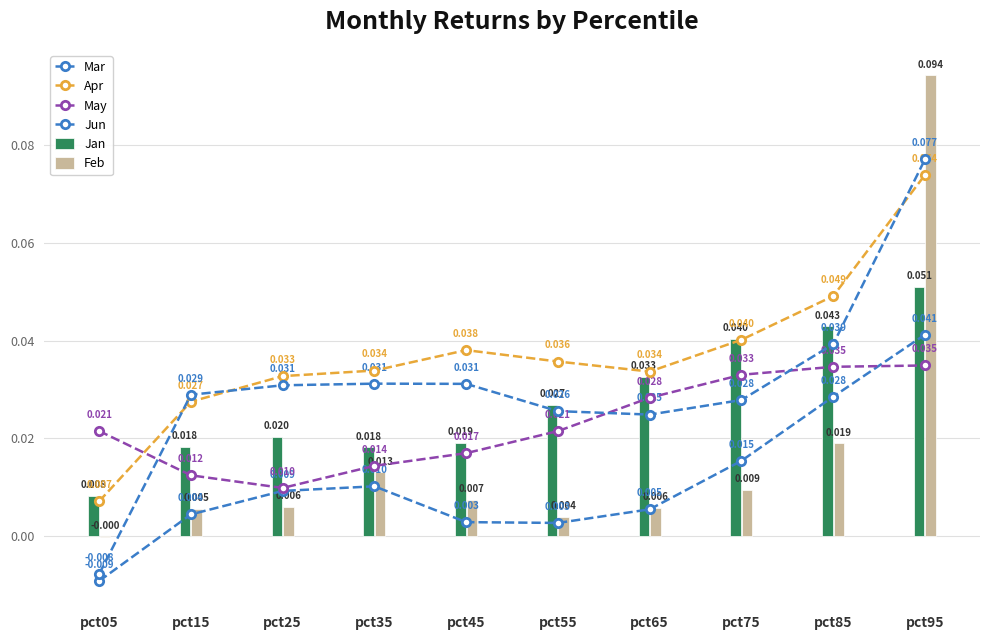

Reading right to left, extract all data points from this chart.

Mar: 0.0	0.0	0.0	0.0	0.0	0.0	0.0	0.0	0.0	-0.0
Apr: 0.1	0.0	0.0	0.0	0.0	0.0	0.0	0.0	0.0	0.0
May: 0.0	0.0	0.0	0.0	0.0	0.0	0.0	0.0	0.0	0.0
Jun: 0.1	0.0	0.0	0.0	0.0	0.0	0.0	0.0	0.0	-0.0
Jan: 0.1	0.0	0.0	0.0	0.0	0.0	0.0	0.0	0.0	0.0
Feb: 0.1	0.0	0.0	0.0	0.0	0.0	0.0	0.0	0.0	-0.0